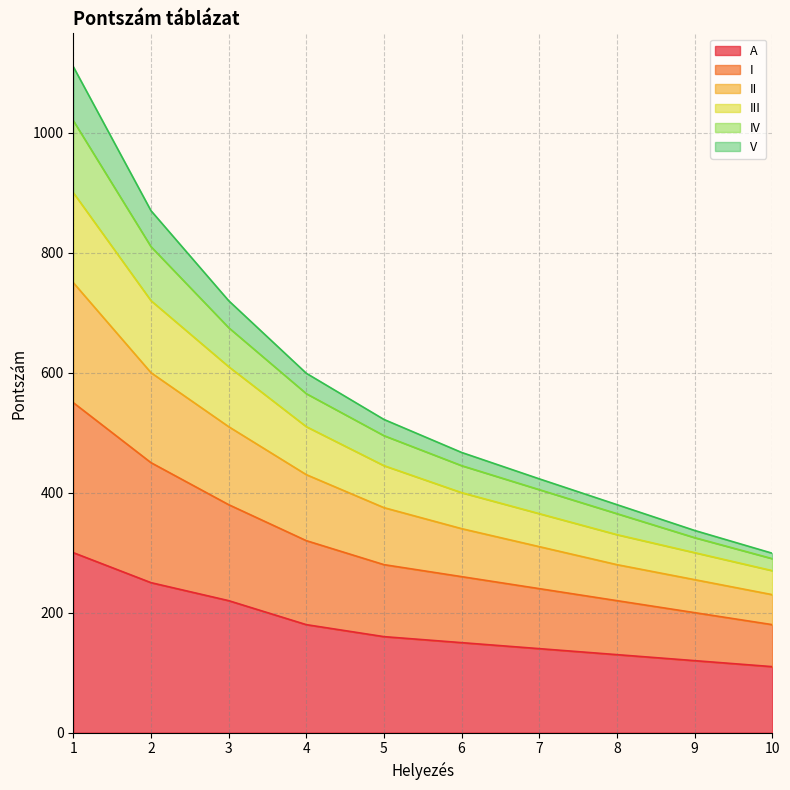

True or false: II has more than 1 points higher than both neighbors.

False